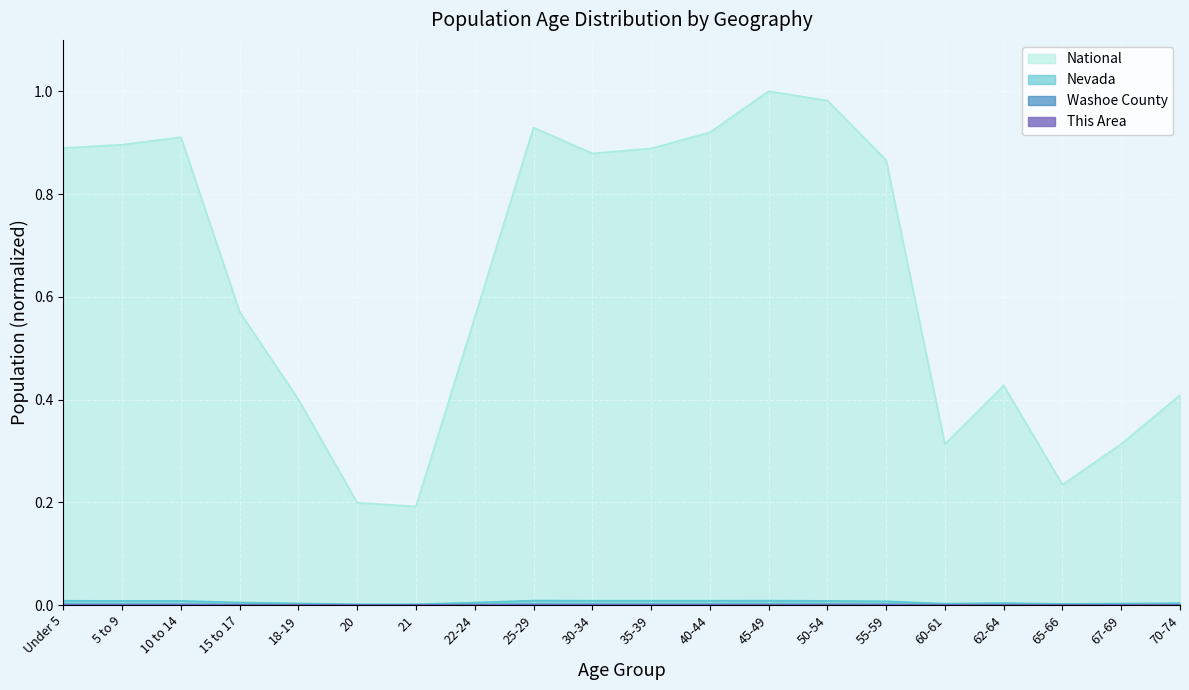

Which series has the largest range (max minus min)?

National